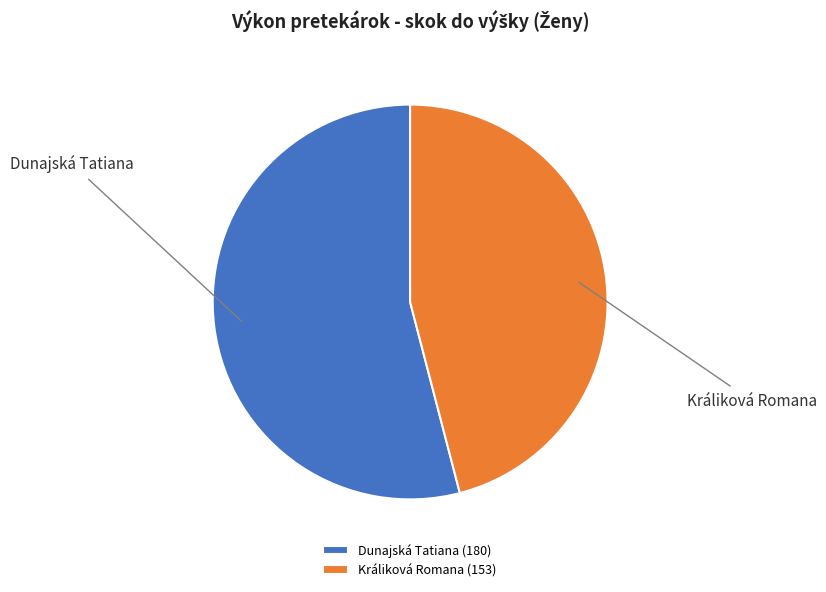

Which category has the biggest portion of the pie?

Dunajská Tatiana